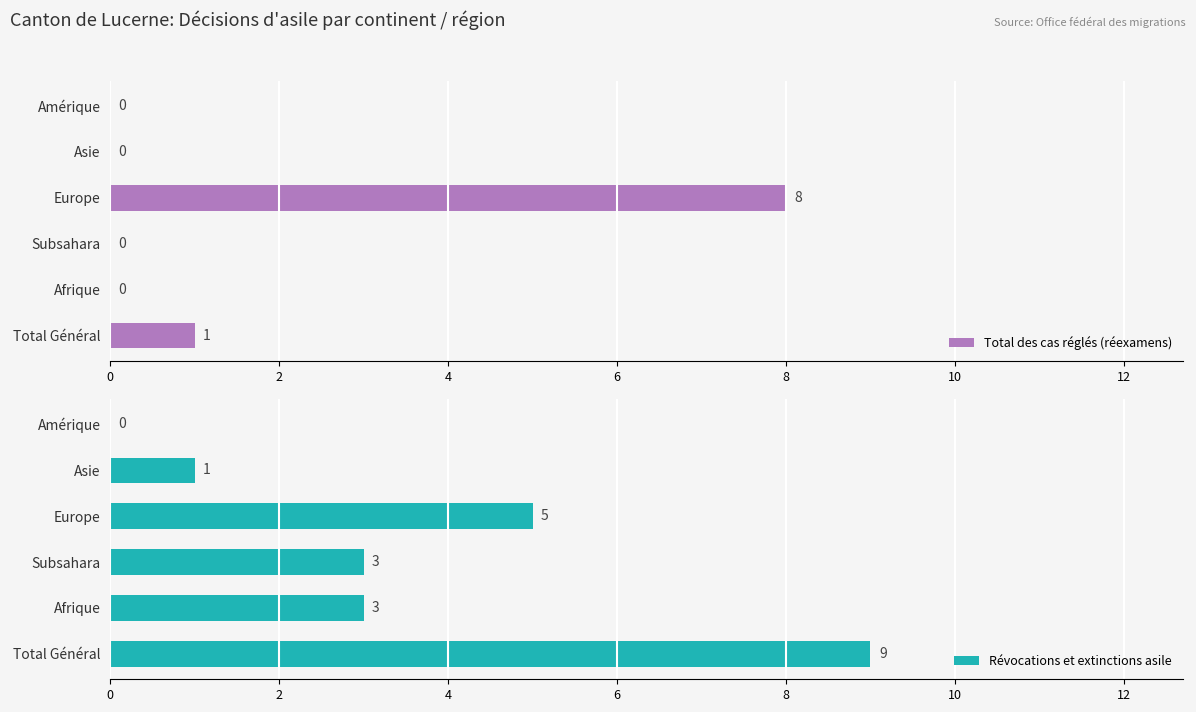

Reading right to left, list all the values displayed in this chart.

Total des cas réglés (réexamens): 0	0	8	0	0	1
Révocations et extinctions asile: 0	1	5	3	3	9